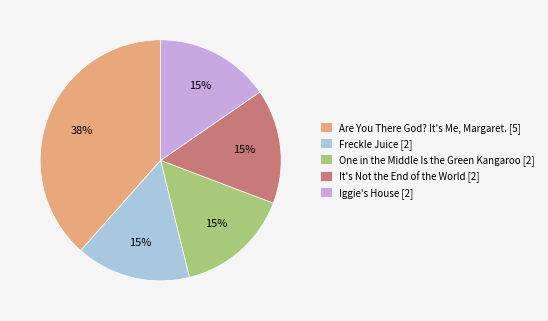

Combined, do Are You There God? It's Me, Margaret. [5] and Iggie's House [2] account for over 50%?

Yes